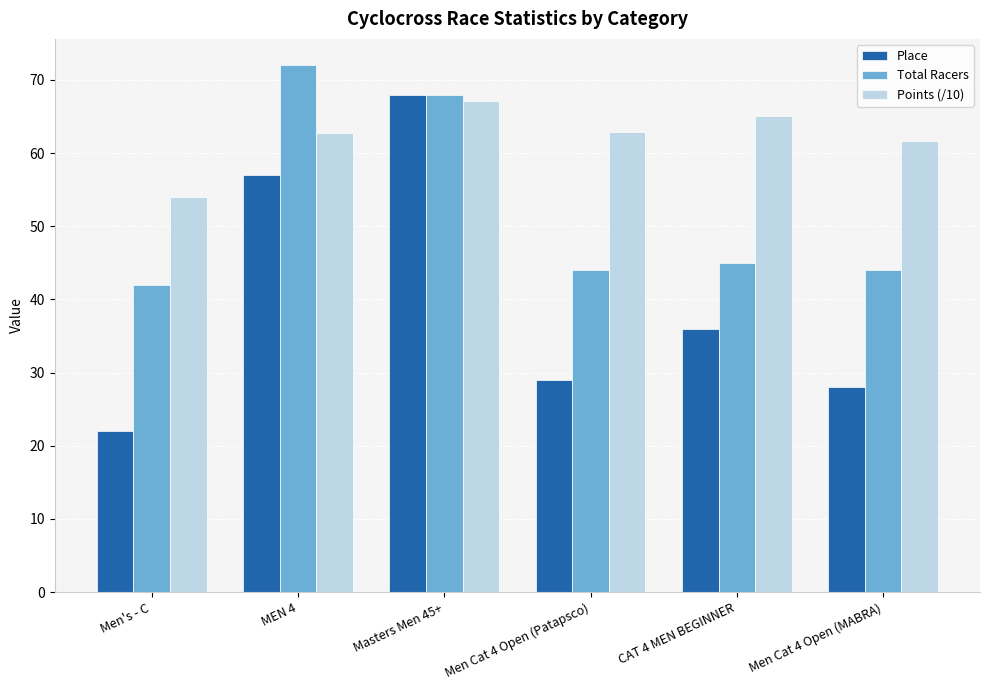

What is the value of the Place bar at the 1st from the left?

22.0